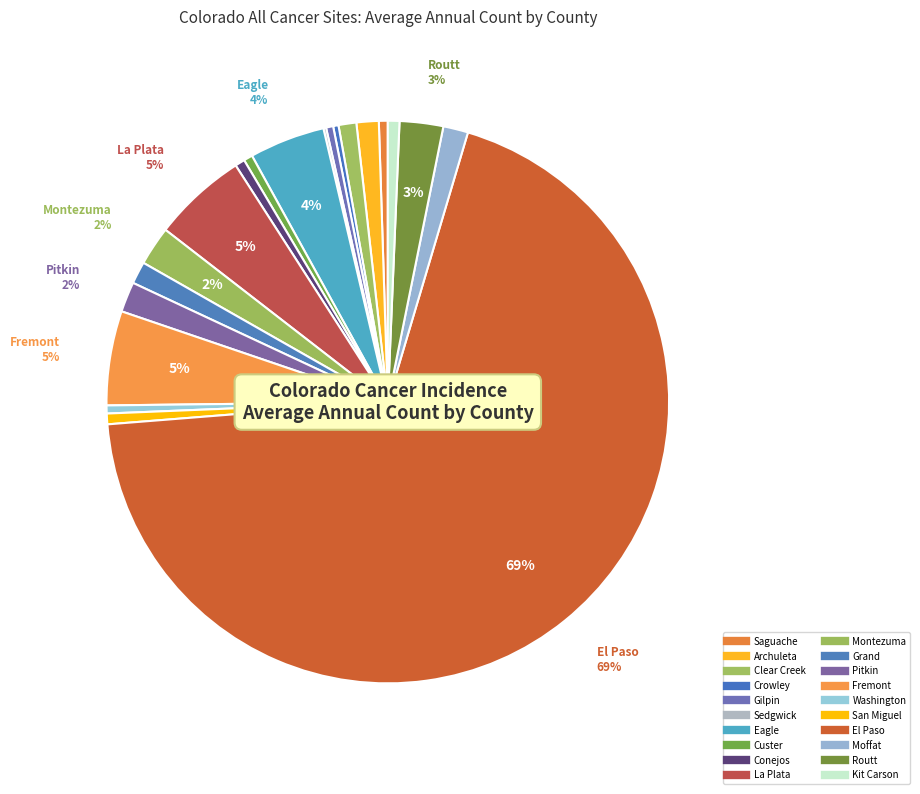

What portion of the pie excludes Eagle?

95.7%